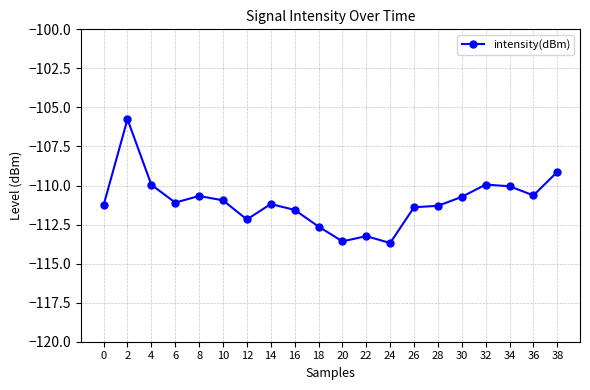

What value does the data have at 22?

-113.2